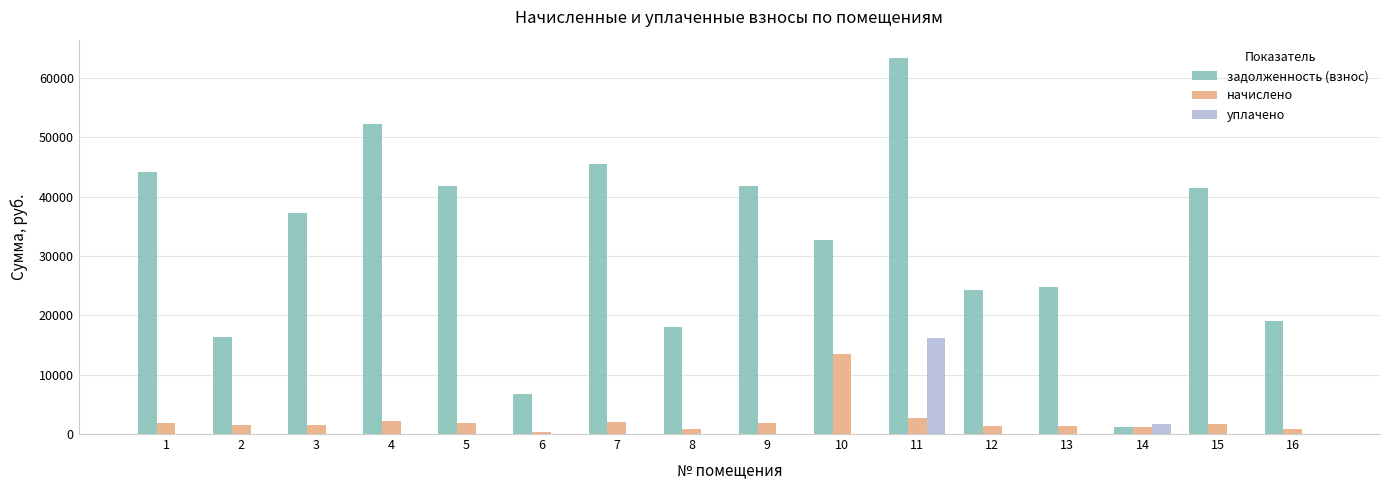

Are the bars horizontal?

No